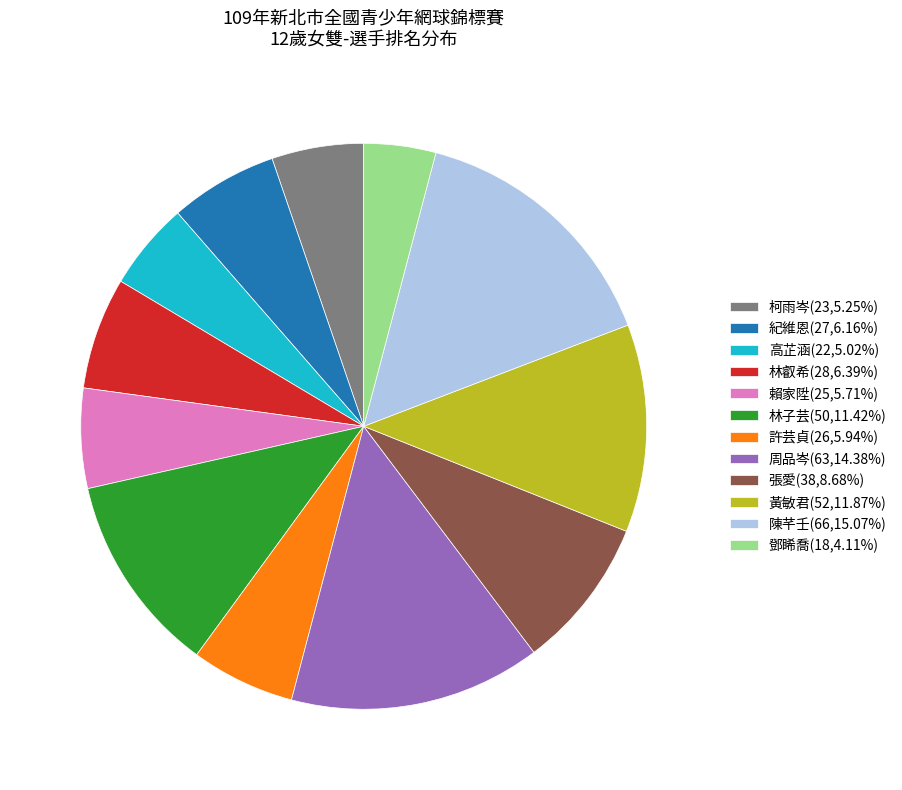

Approximately how many times larger is the value at 賴家陞 compared to 高芷涵?

1.1